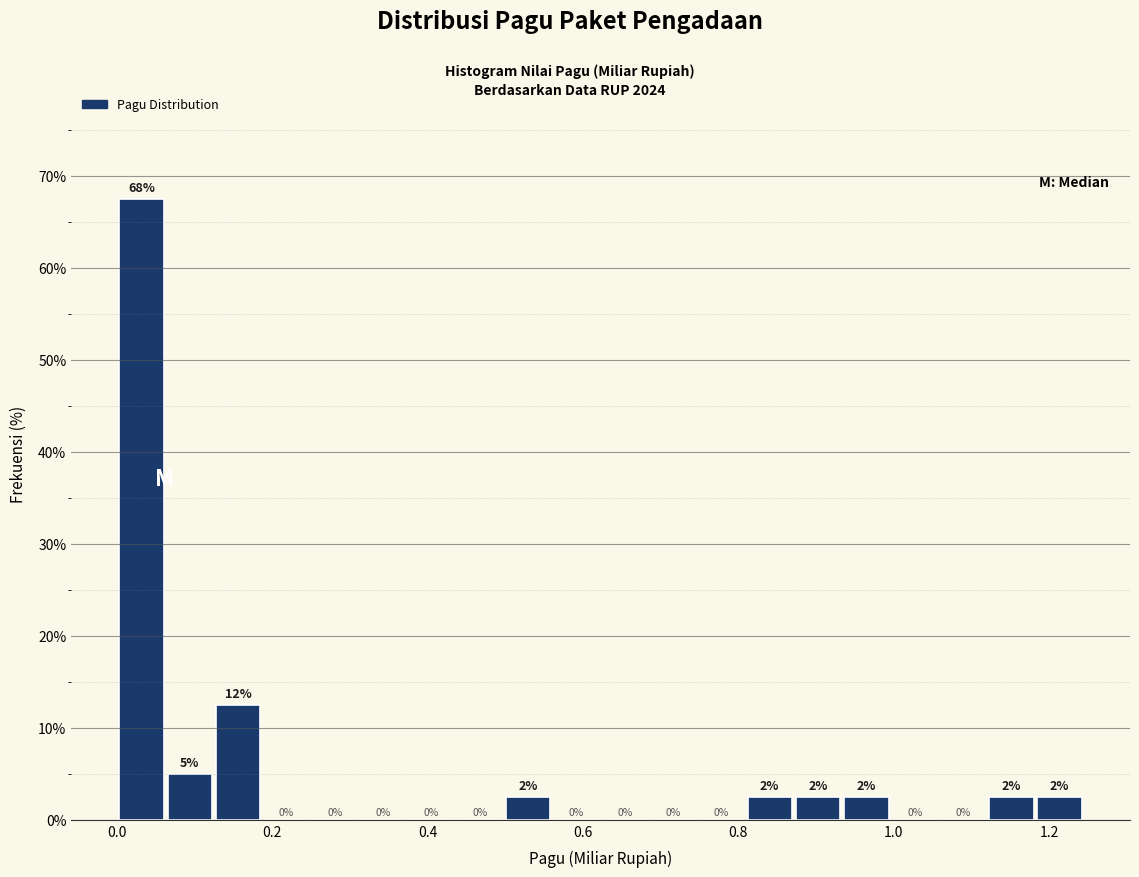

Around what value on the x-axis is the tallest bar? Give the approximate position of its centre, as read against the axis.

0.04